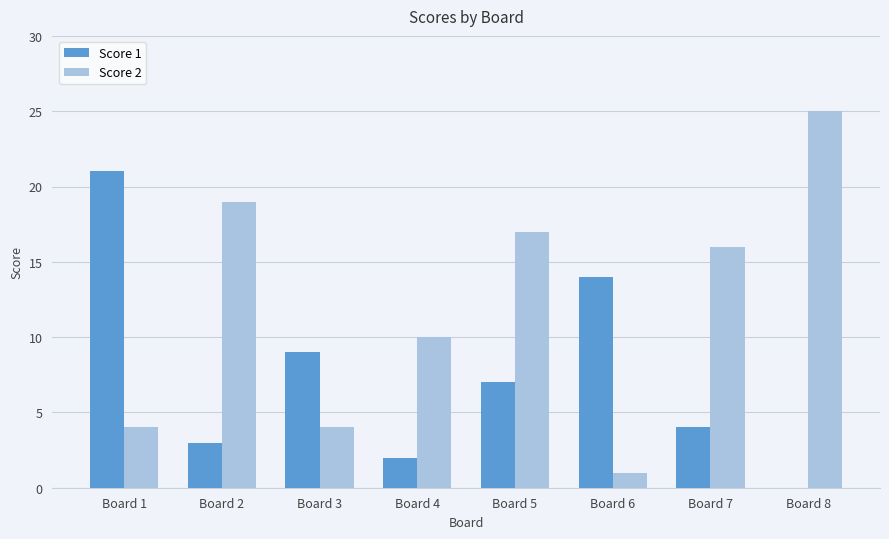

Which category has the highest value in the Score 1 series?

Board 1